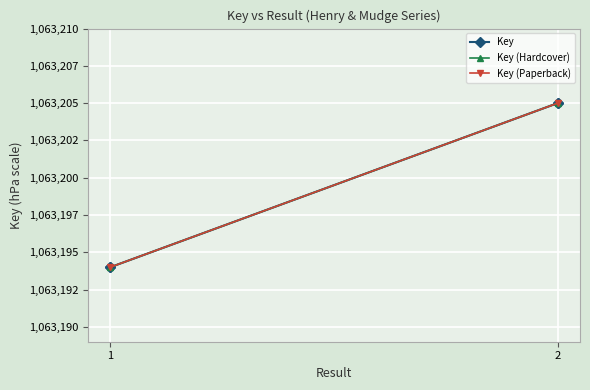

What is the smallest value displayed?

1063194